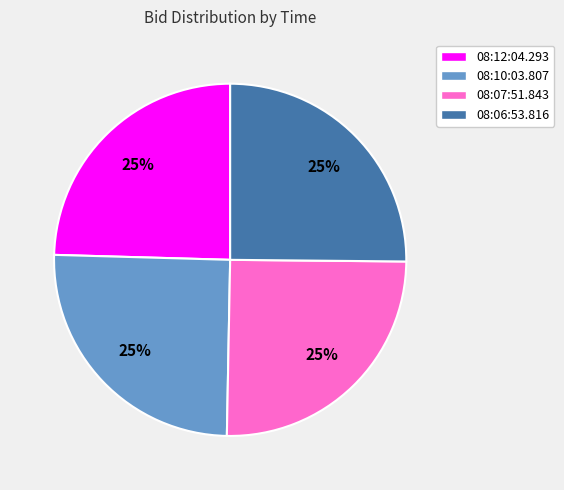

To the nearest percent, what is the combined percentage of 08:10:03.807 and 08:07:51.843?

50%